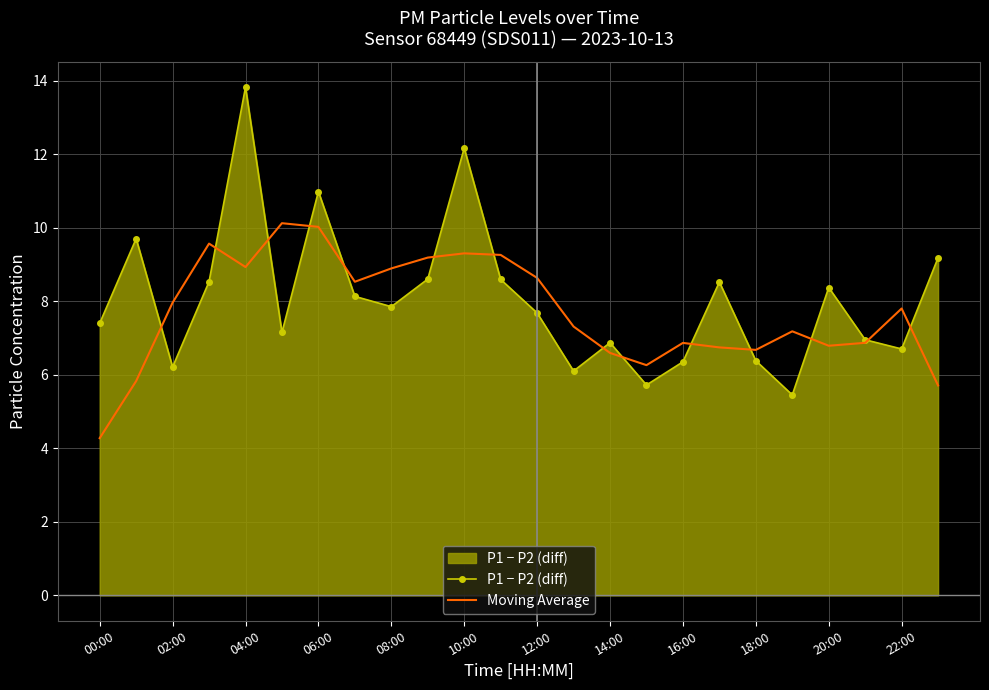

Where is the first local minimum for P1 − P2 (diff)?

02:00